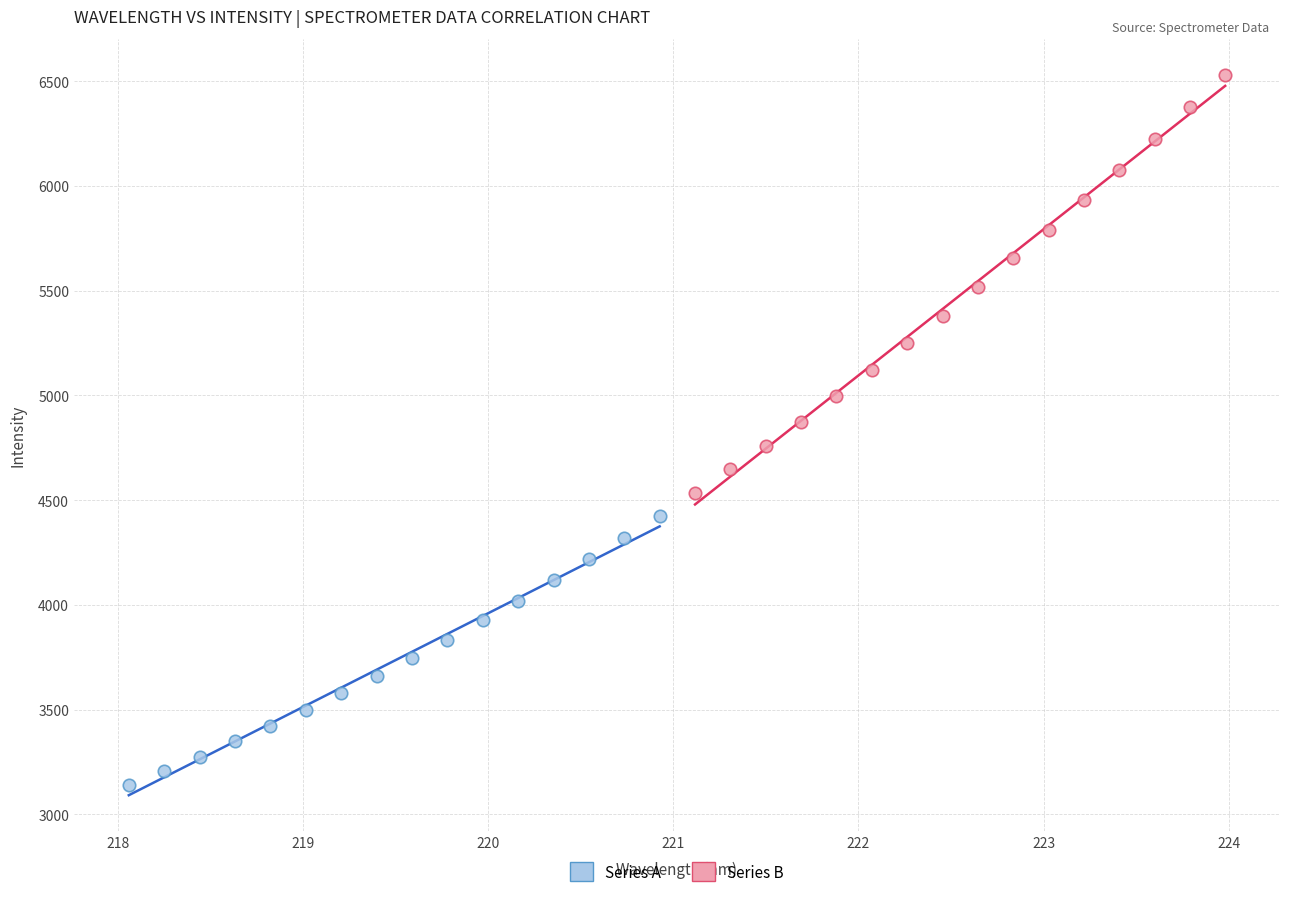

Which series contains the lowest Y value?

Series A